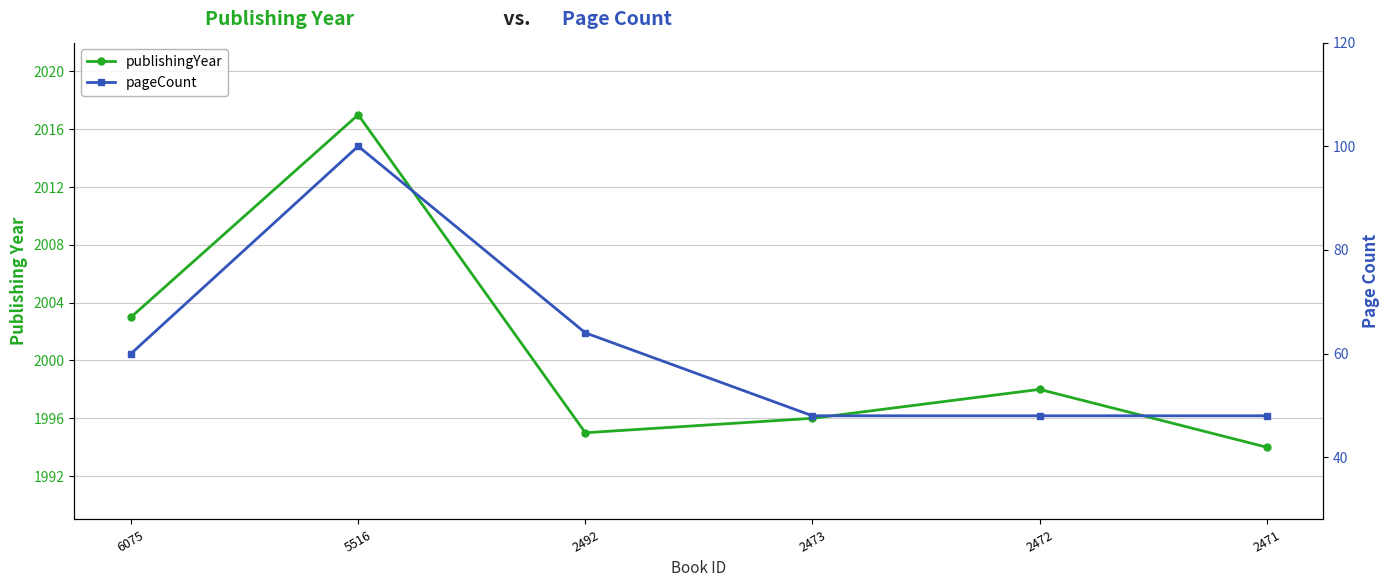

What is the minimum value for pageCount?

48